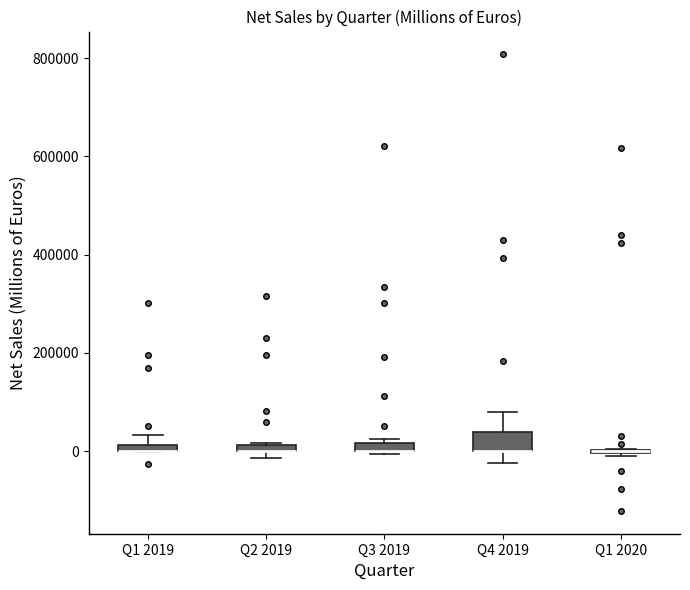

Which box is the tallest, from its lower edge to its upper edge?

Q4 2019